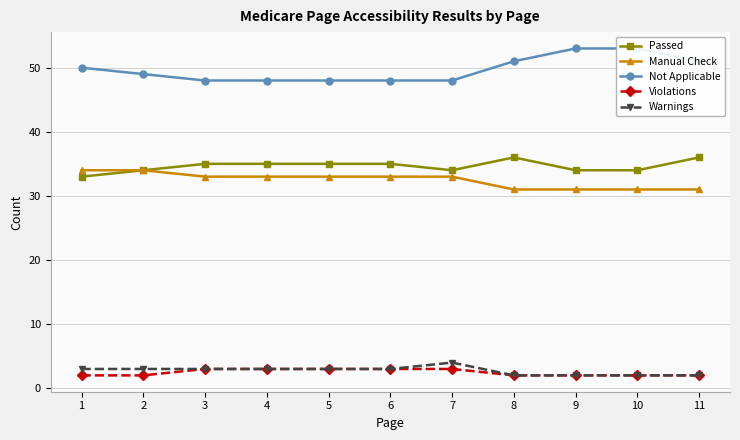

What is the sum of all Violations values?

27